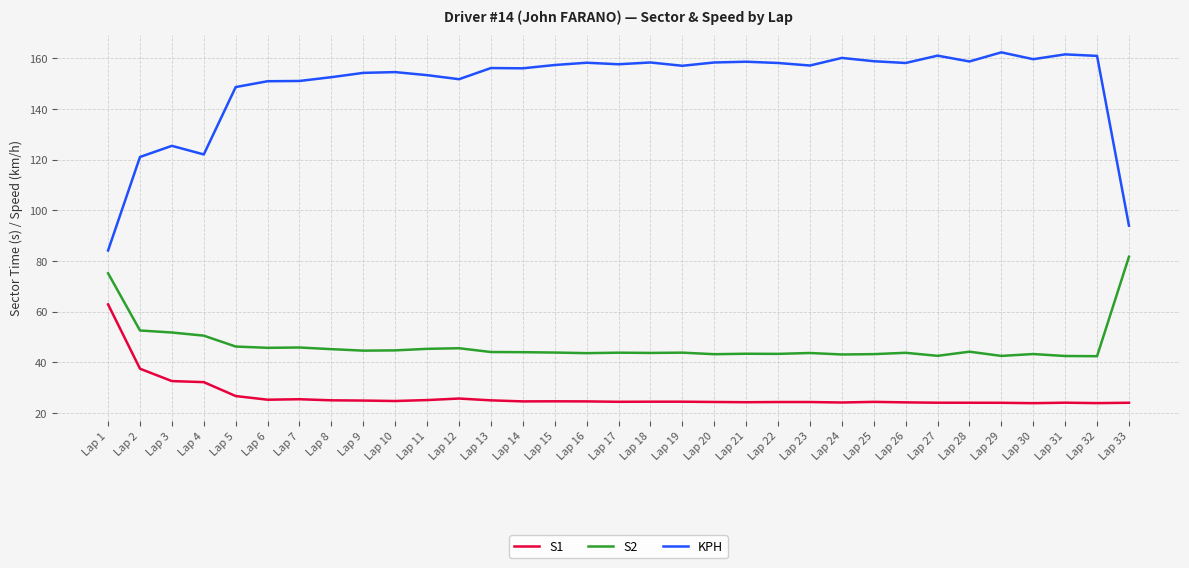

True or false: KPH and S2 cross at least once.

False